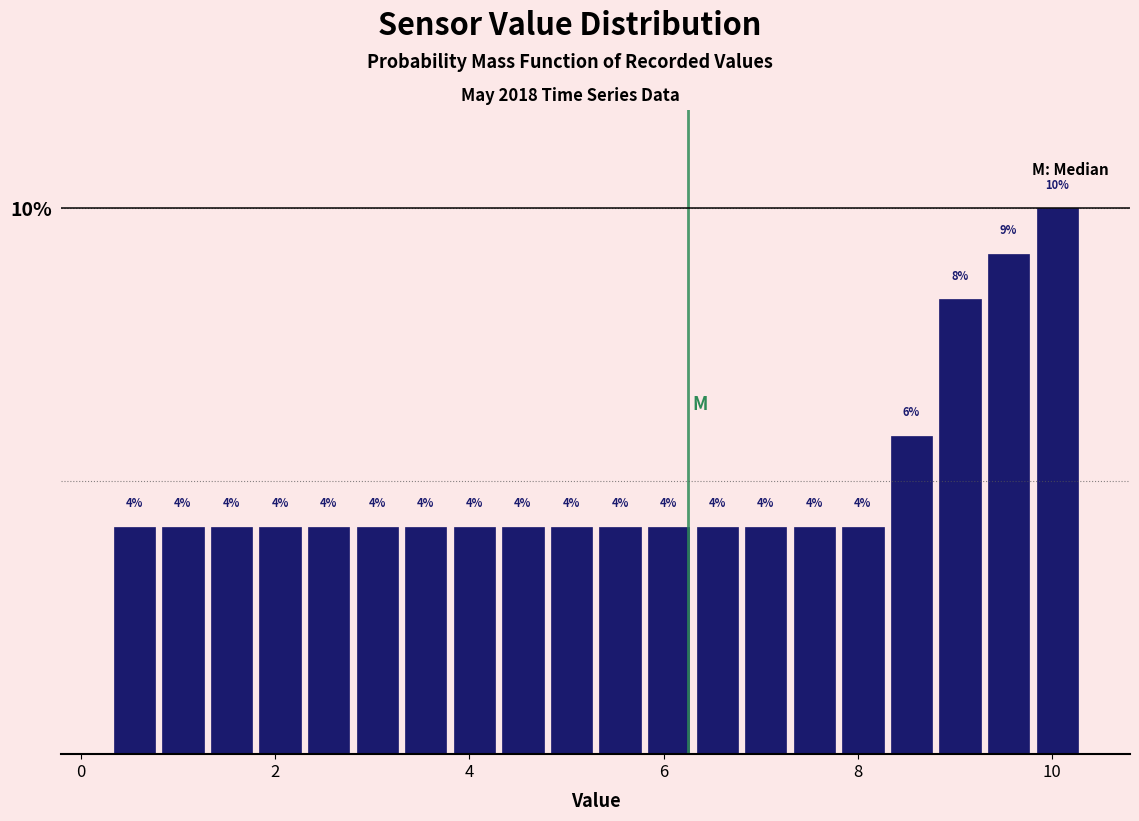

Read against the x-axis, roughly where is the centre of the tallest bar?

10.0